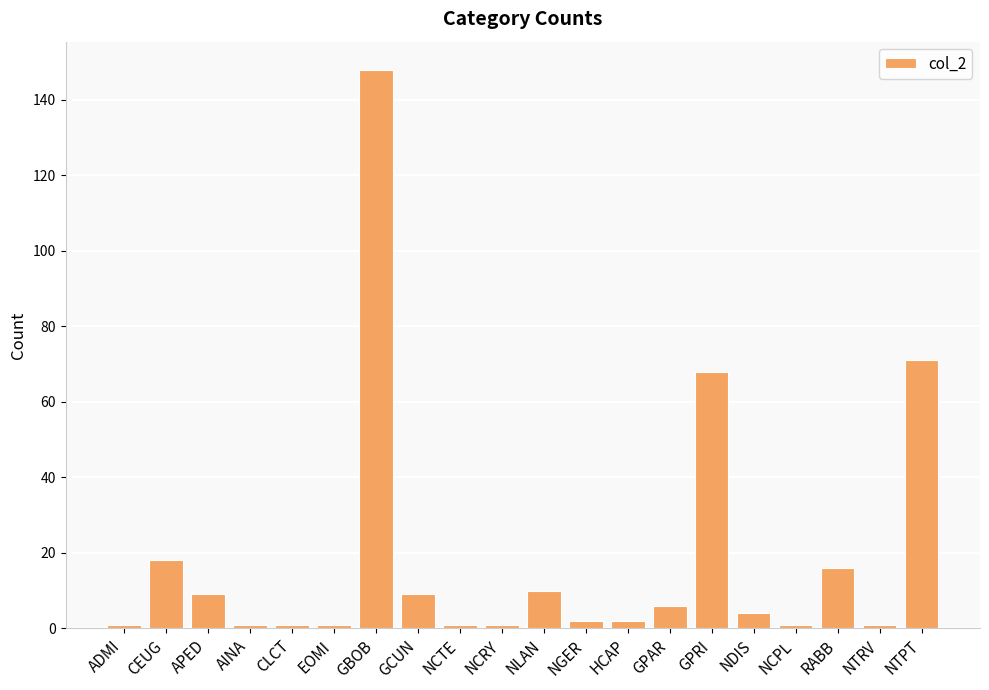

What is the change in value from GPRI to NDIS?

-64